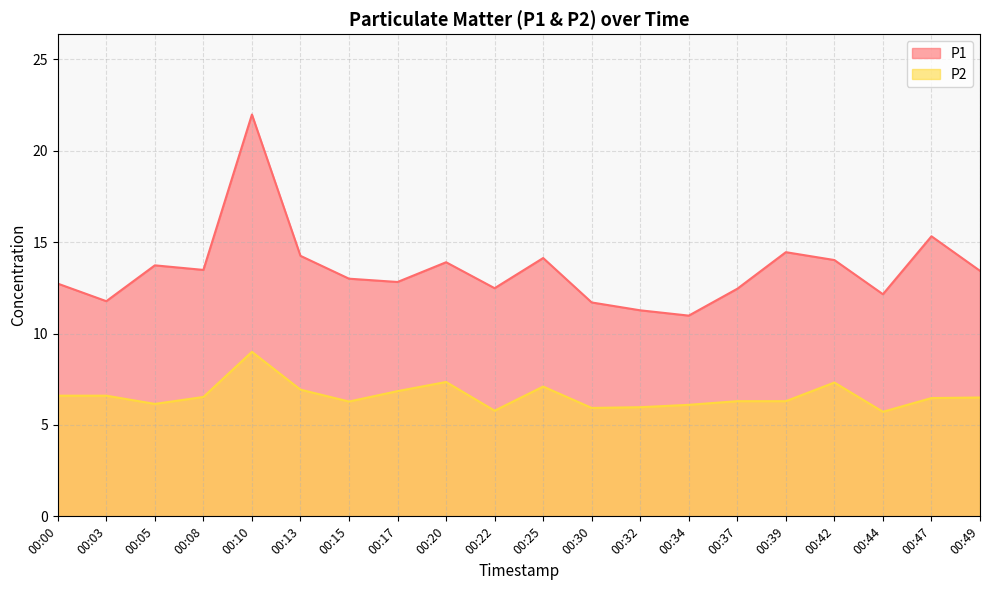

Is it true that P1 equals 14.4 at 00:39?

True